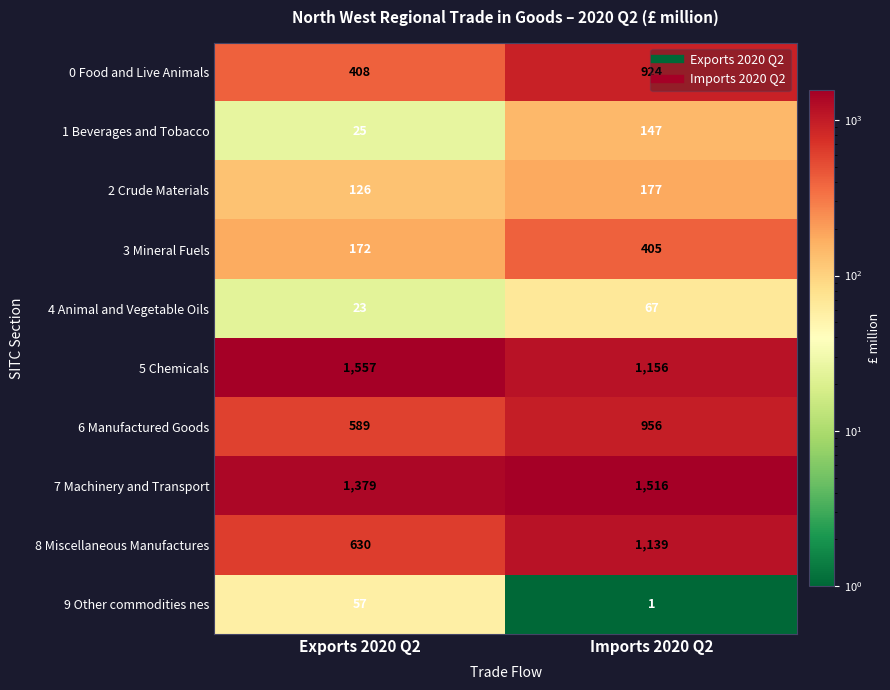

What is the average value of the 4 Animal and Vegetable Oils series?

45